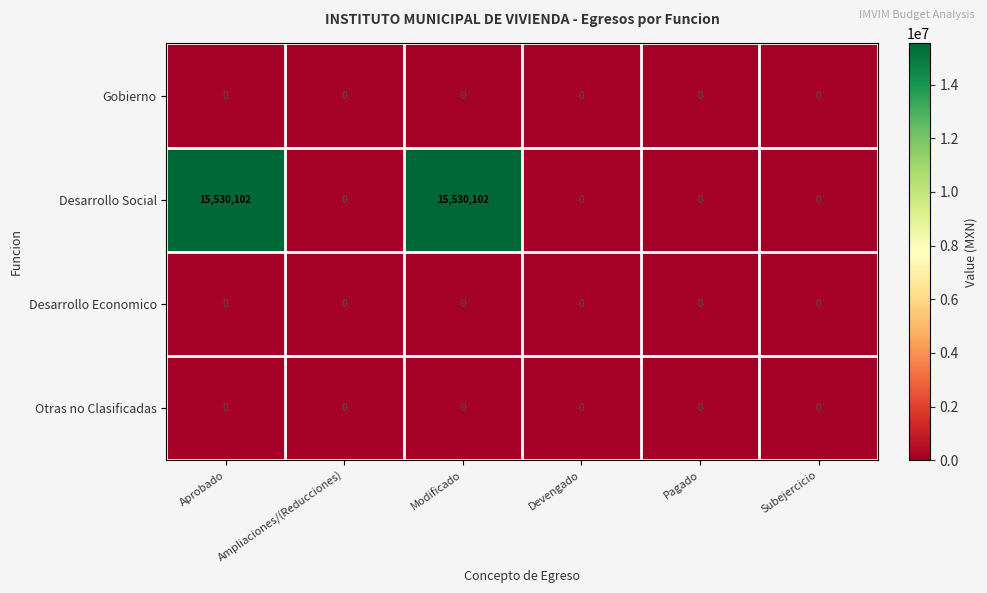

The value of Gobierno at Ampliaciones/(Reducciones) is 0. True or false?

True